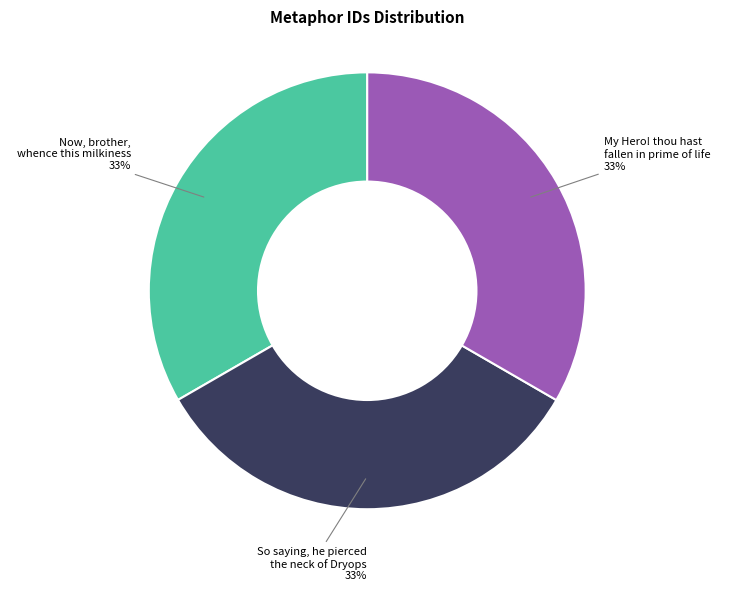

To the nearest percent, what is the average slice percentage?

33%